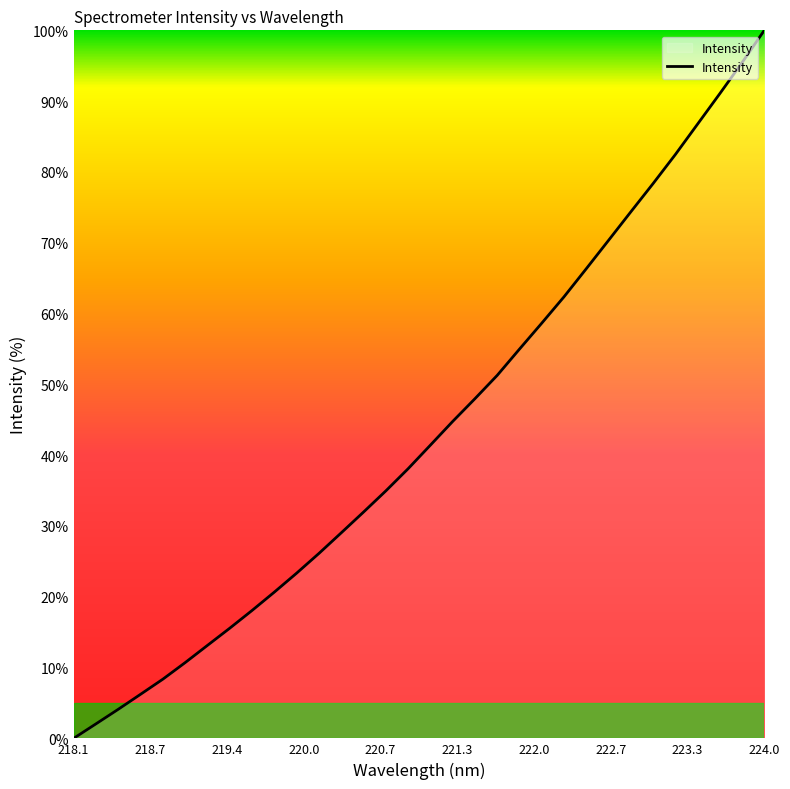

What is the difference between the maximum and minimum values?

100.0